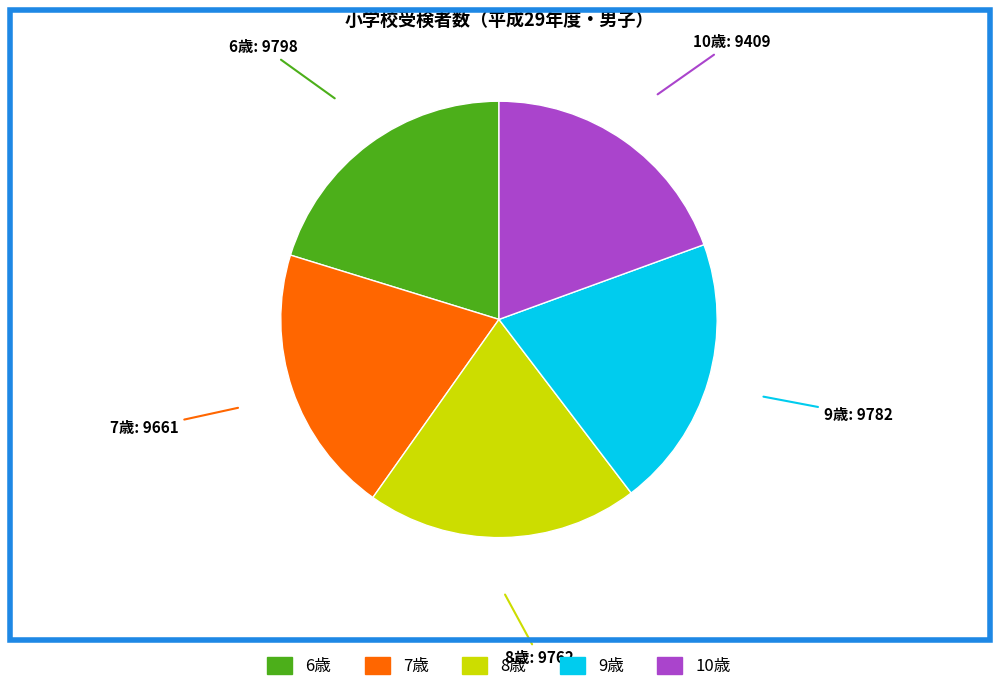

How many segments does this pie chart have?

5